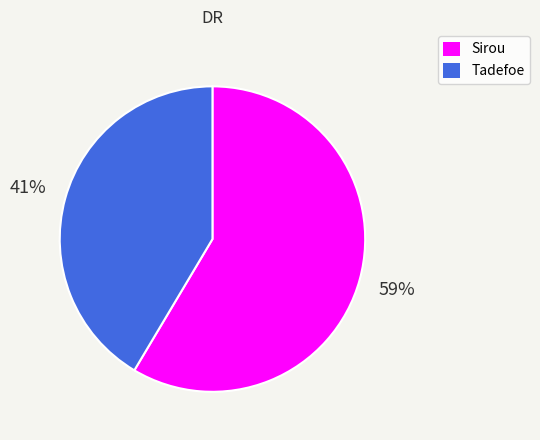

Which slice is the largest?

Sirou